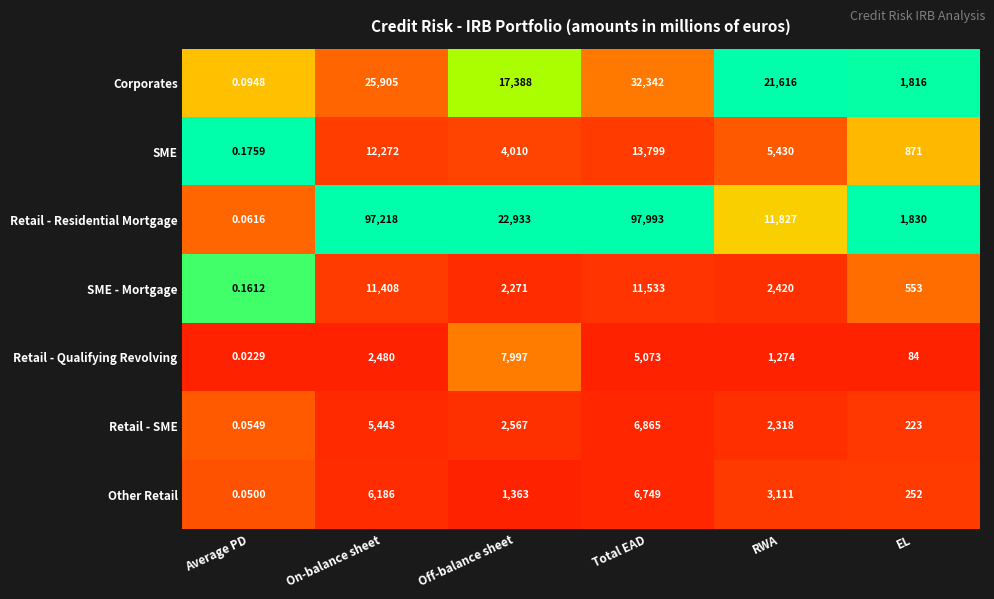

Which series has the widest spread of values?

Retail - Residential Mortgage